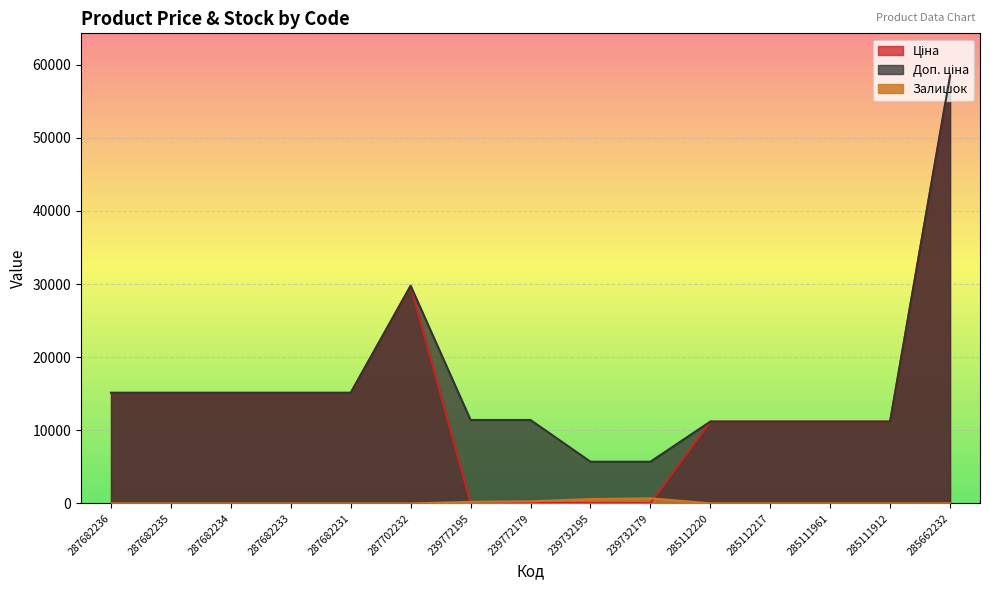

What are all the series names shown in the legend?

Ціна, Доп. ціна, Залишок